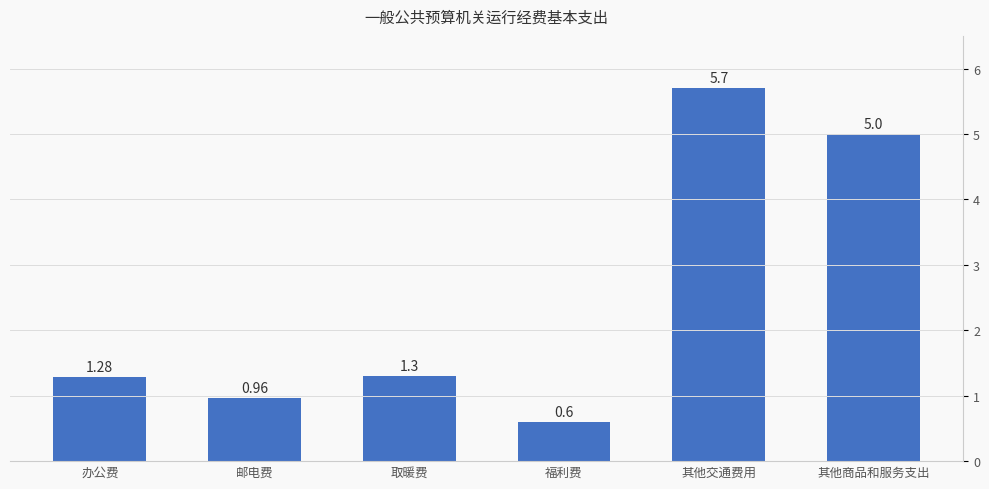

What is the value of the 3rd bar from the left?

1.3